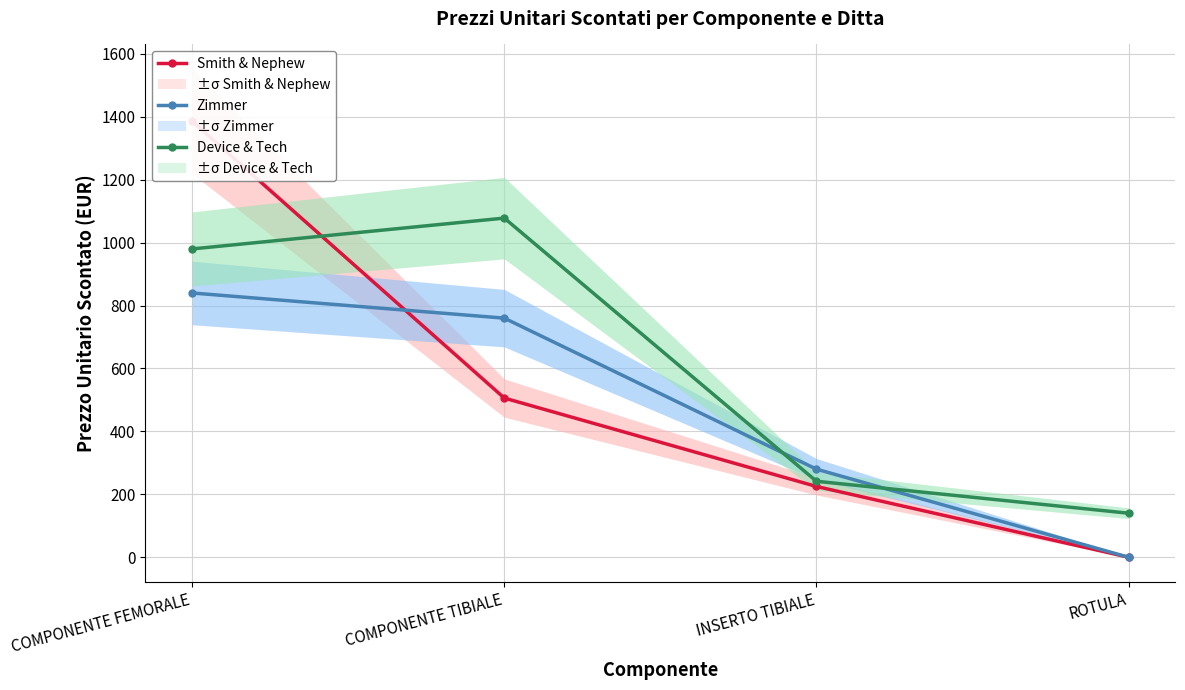

Reading left to right, what are all the values shown in this chart?

Smith & Nephew: COMPONENTE FEMORALE=1386.0	COMPONENTE TIBIALE=506.0	INSERTO TIBIALE=225.0	ROTULA=0.0
Zimmer: COMPONENTE FEMORALE=840.0	COMPONENTE TIBIALE=760.0	INSERTO TIBIALE=280.0	ROTULA=0.0
Device & Tech: COMPONENTE FEMORALE=980.0	COMPONENTE TIBIALE=1078.0	INSERTO TIBIALE=241.5	ROTULA=140.0